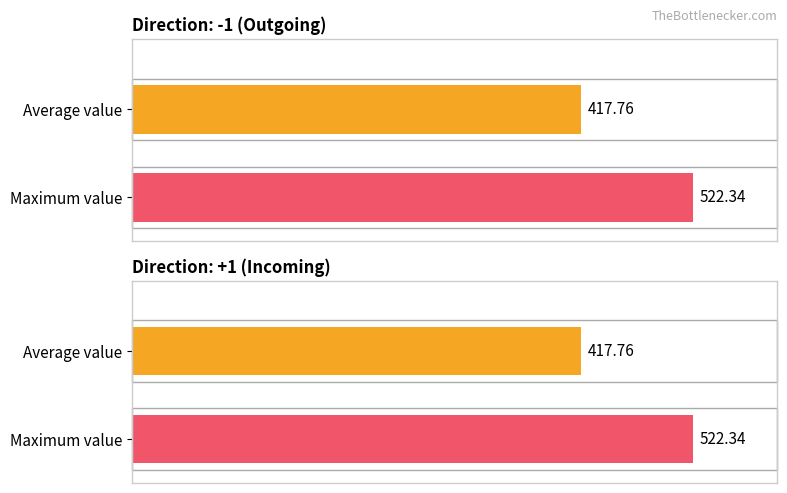

Is it true that the value at 2 is 172.2?

False